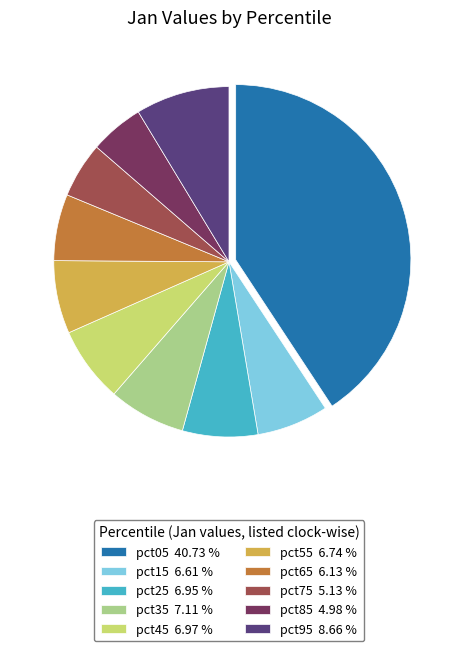

Does pct05 40.73 % represent more than half of the total?

No